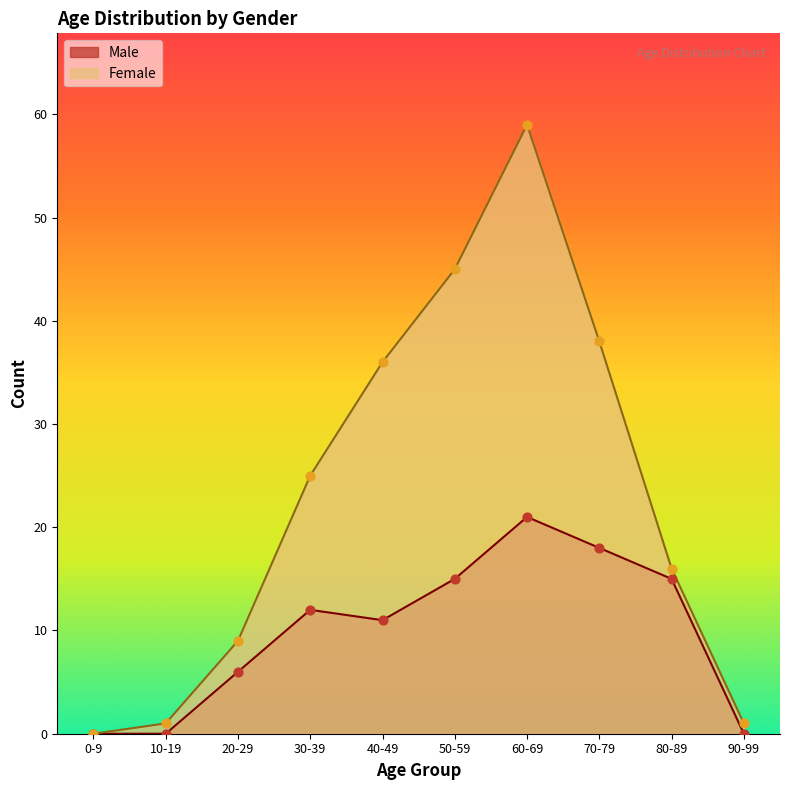

Which series has the largest Y range (max minus min)?

Female